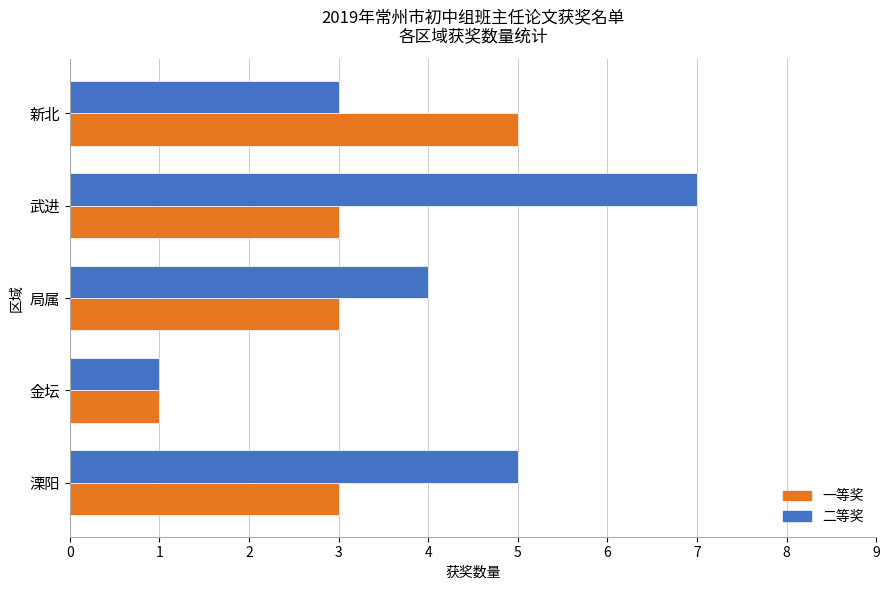

Which series changed the most between 武进 and 新北?

二等奖